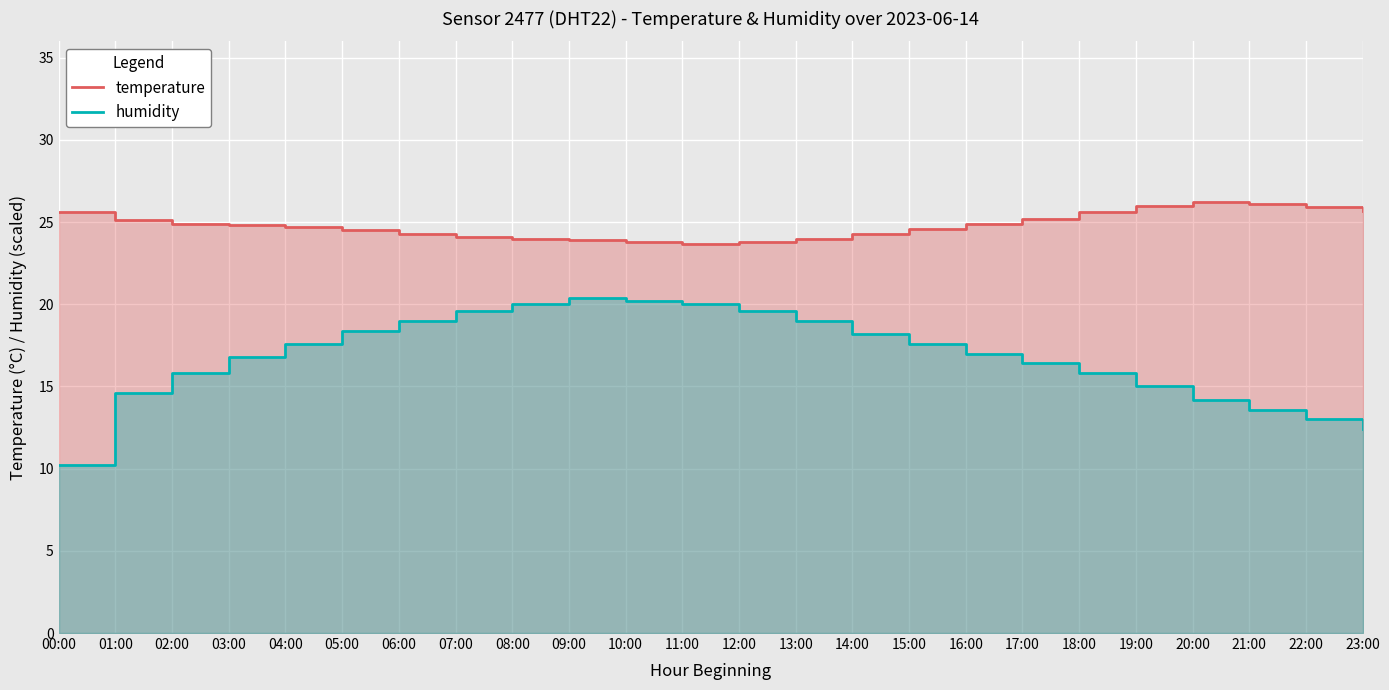

What value does the temperature series have at 23:00?

25.7